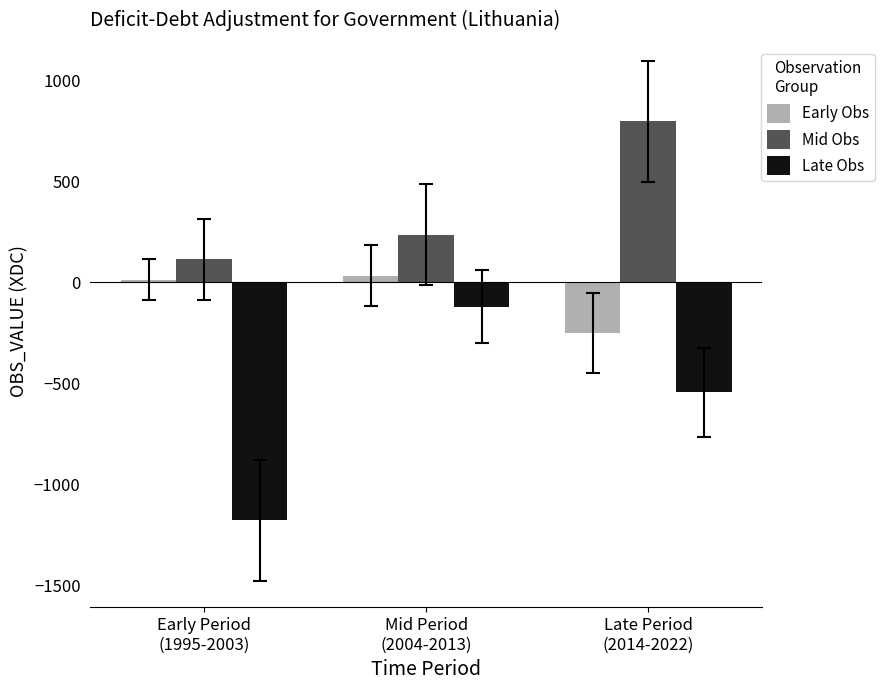

What is the difference between the maximum and second lowest values in the Mid Obs series?

562